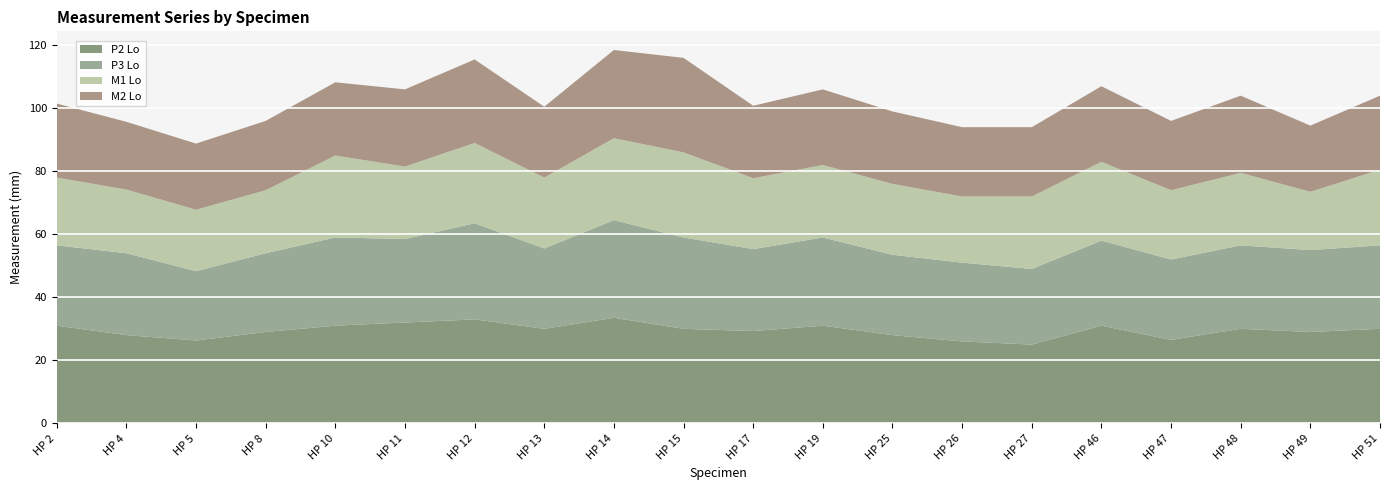

What is the total value across all series at HP 4?

95.7